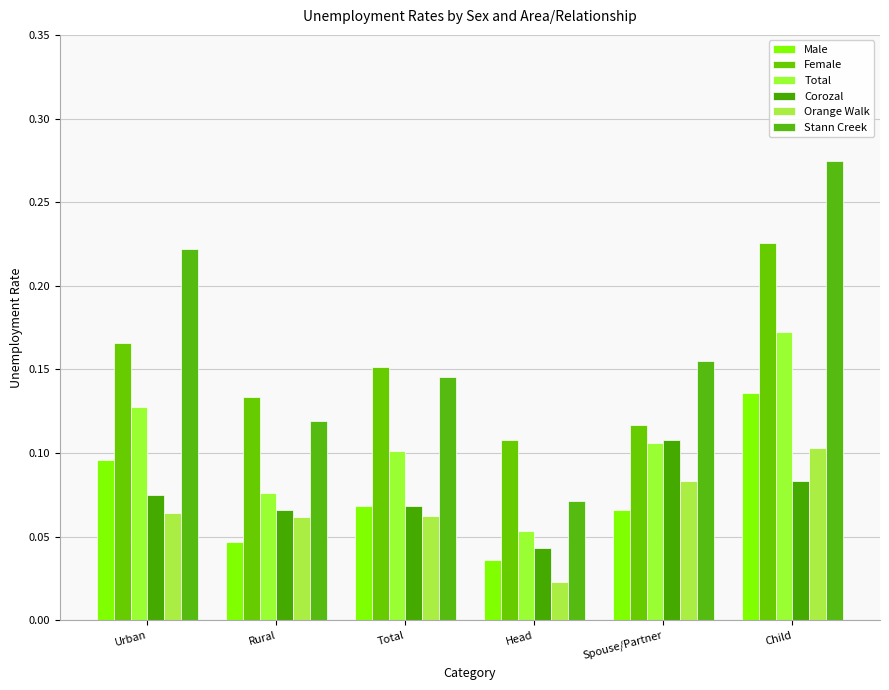

Are the bars horizontal?

No